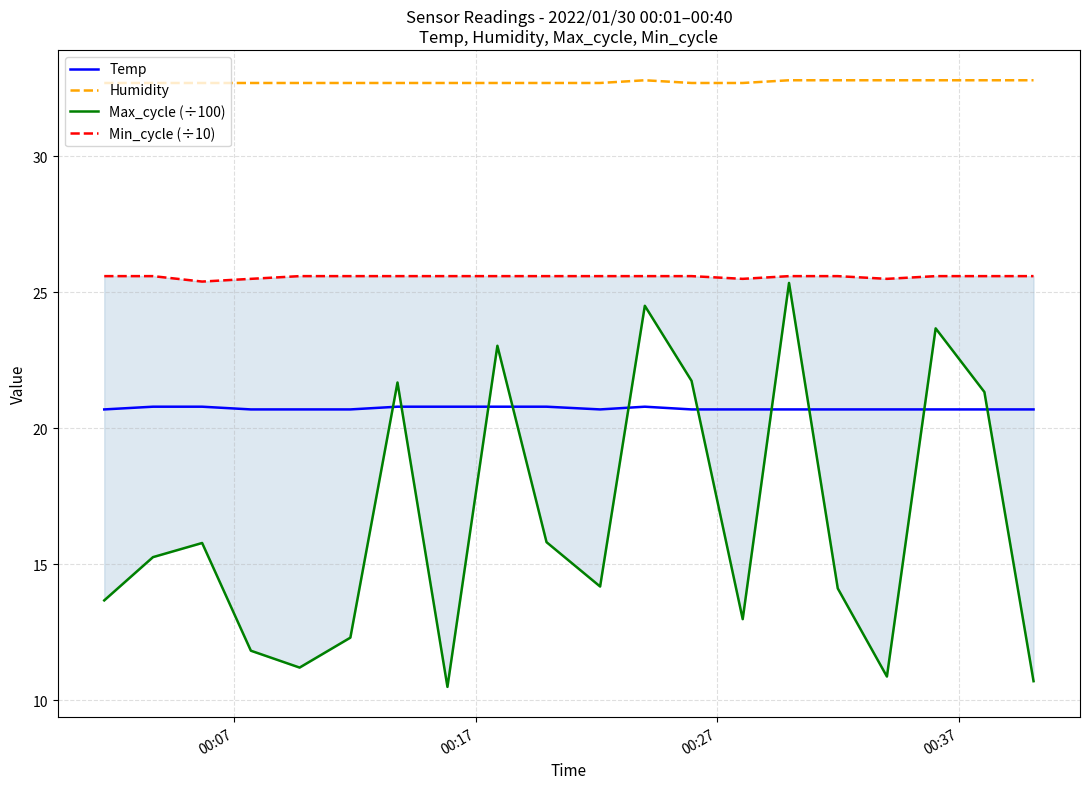

What is the lowest value of the Humidity series?

32.7